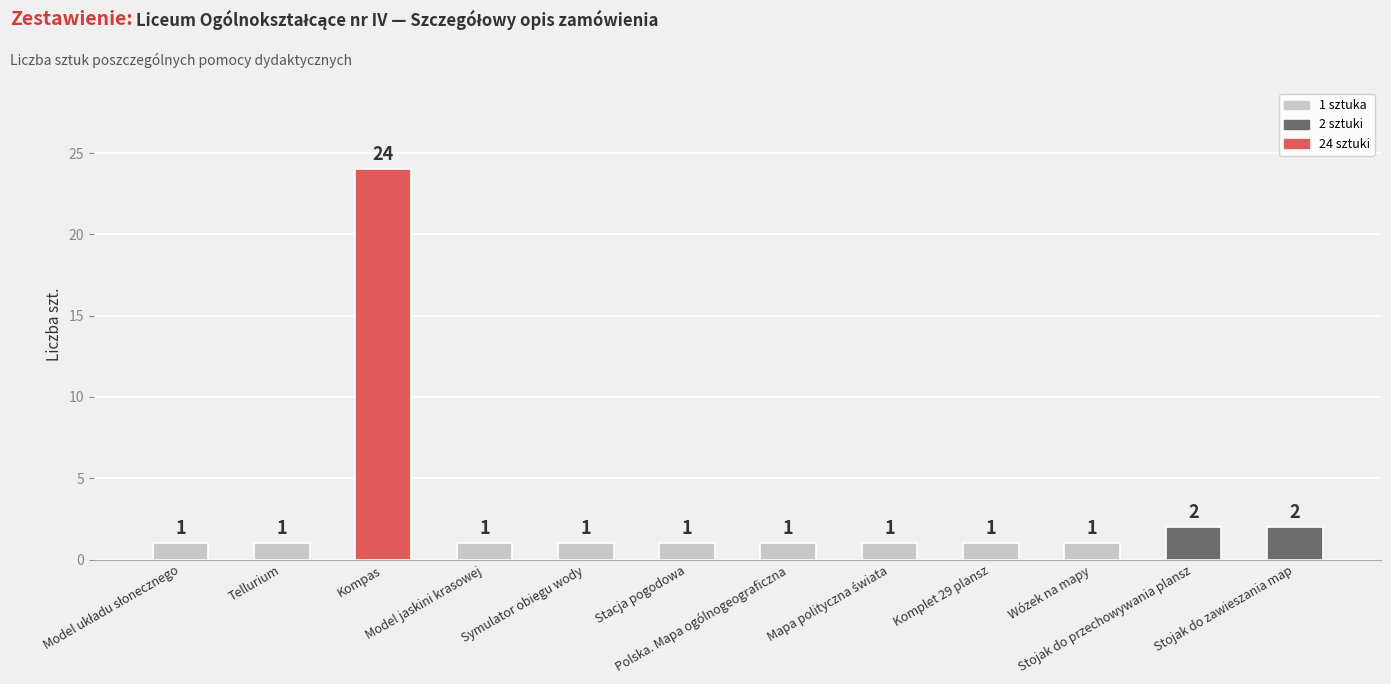

What is the ratio of the value at Stacja pogodowa to the value at Stojak do zawieszania map?

0.5